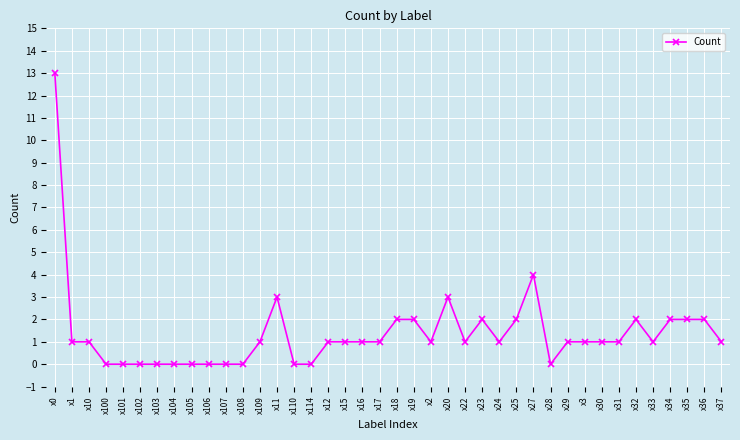

Reading left to right, transcribe all the data shown in this chart.

x0=13	x1=1	x10=1	x100=0	x101=0	x102=0	x103=0	x104=0	x105=0	x106=0	x107=0	x108=0	x109=1	x11=3	x110=0	x114=0	x12=1	x15=1	x16=1	x17=1	x18=2	x19=2	x2=1	x20=3	x22=1	x23=2	x24=1	x25=2	x27=4	x28=0	x29=1	x3=1	x30=1	x31=1	x32=2	x33=1	x34=2	x35=2	x36=2	x37=1